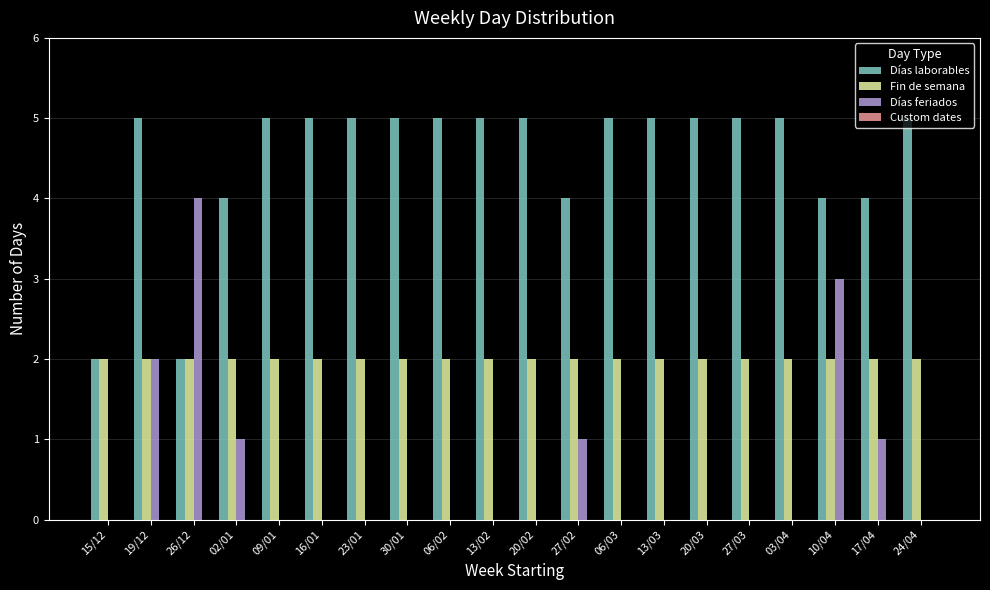

The value of Días feriados at 17/04 is 1. True or false?

True